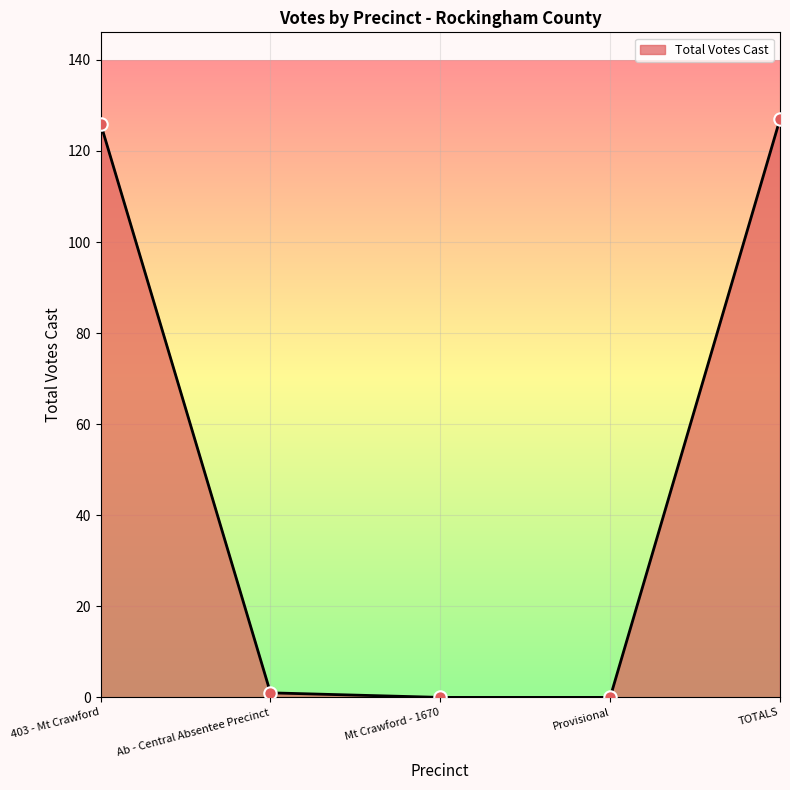

What is the change in value from 403 - Mt Crawford to Provisional?

-126